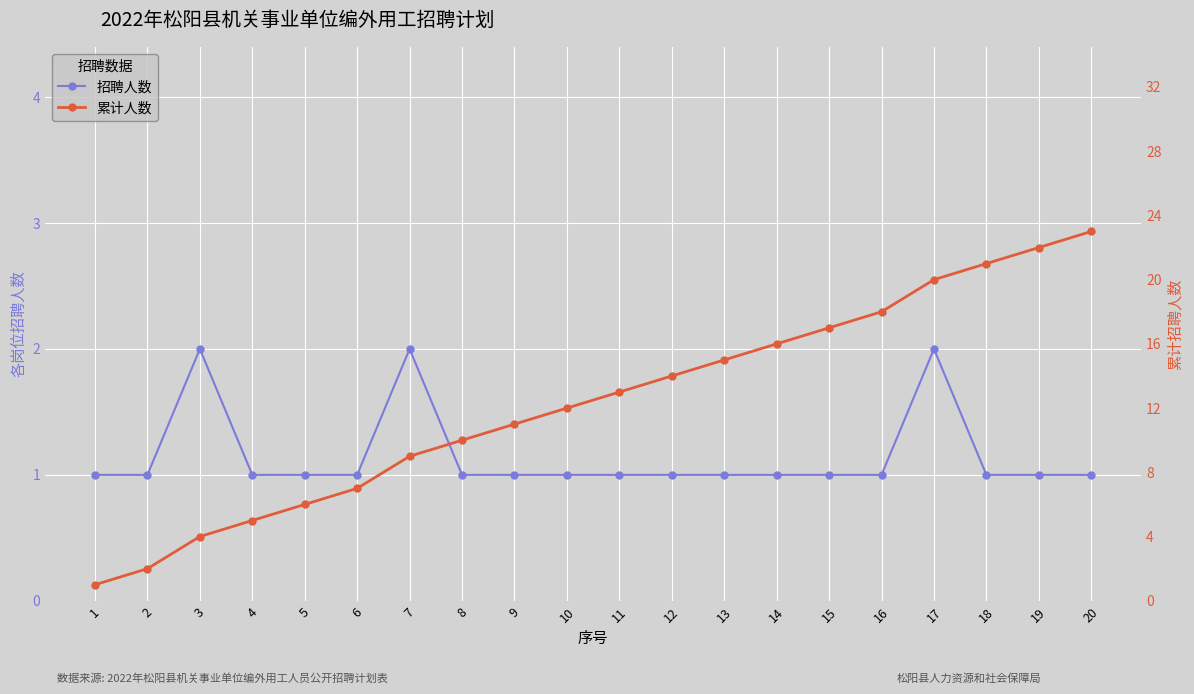

What is the sum of the 招聘人数 values at 14 and 5?

2